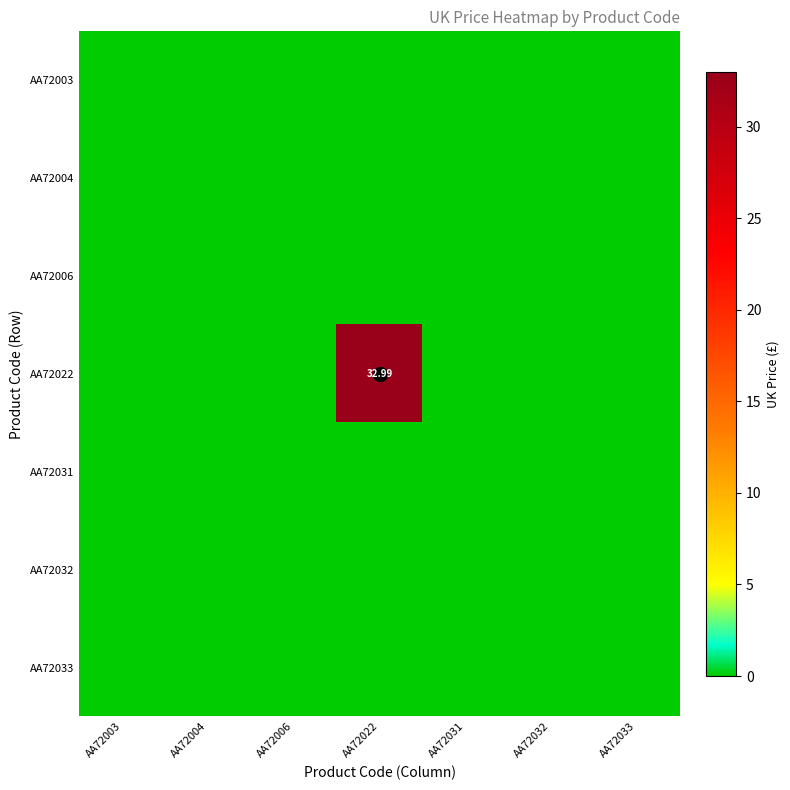

What is the greatest value displayed?

33.0